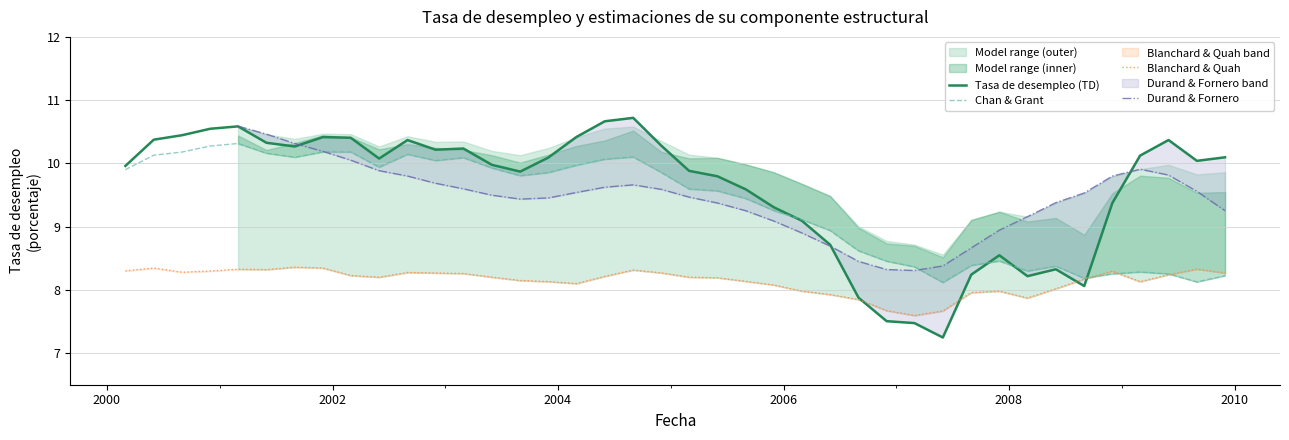

How many data points does each series have?

40